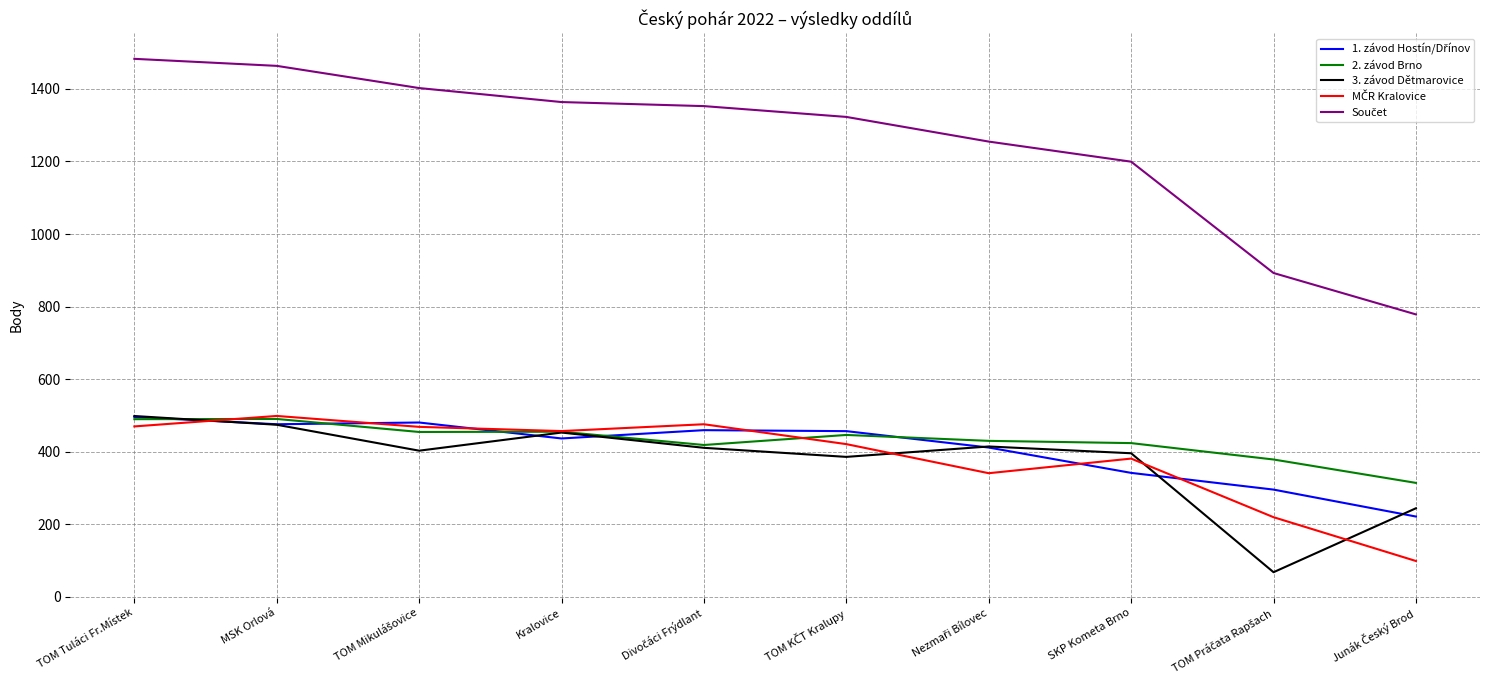

What is the total value across all series at Kralovice?

3164.0